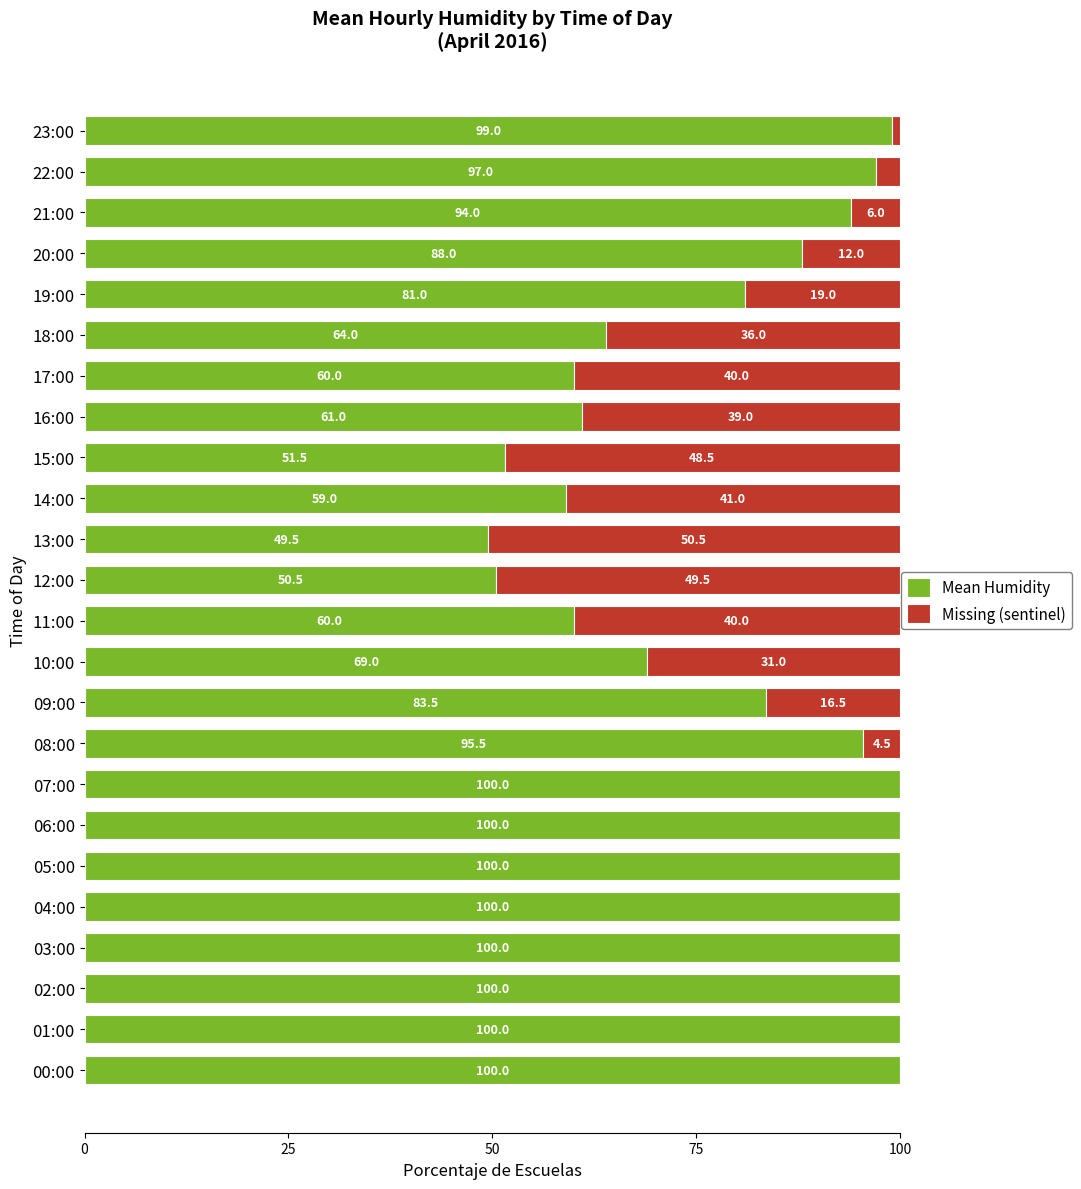

What is the total value across all series at 02:00?

100.0